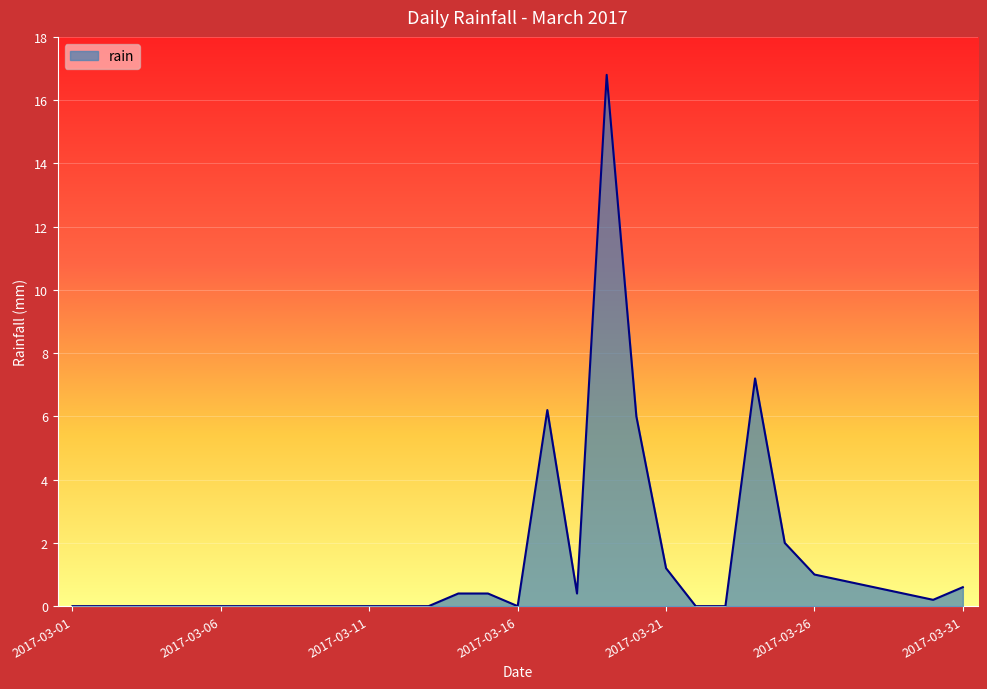

What is the greatest value displayed?

16.8